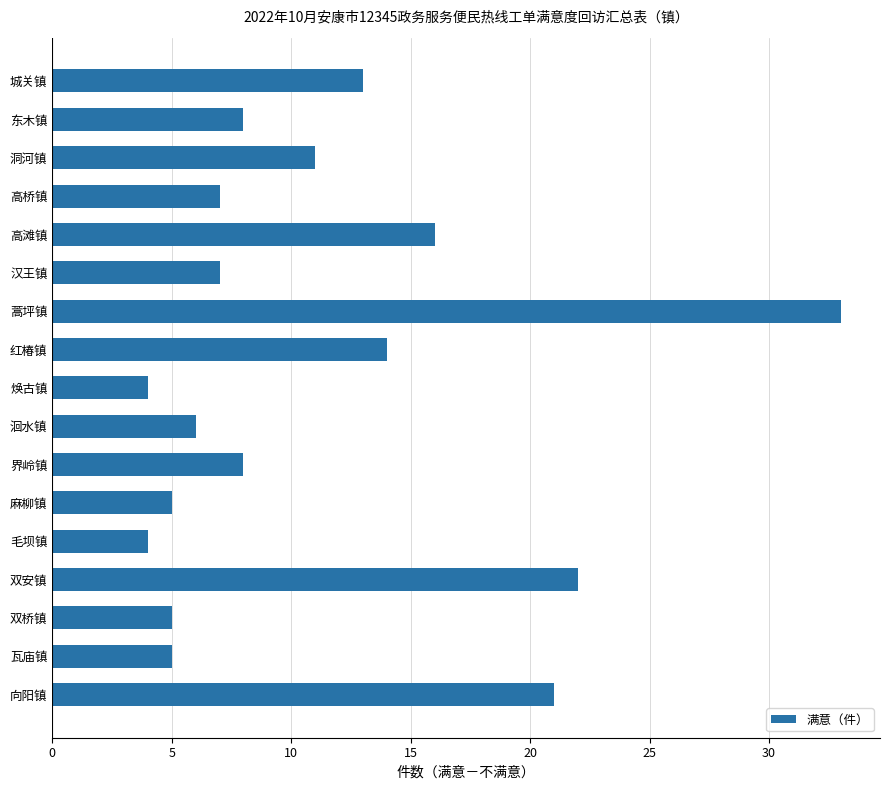

What is the average value?

11